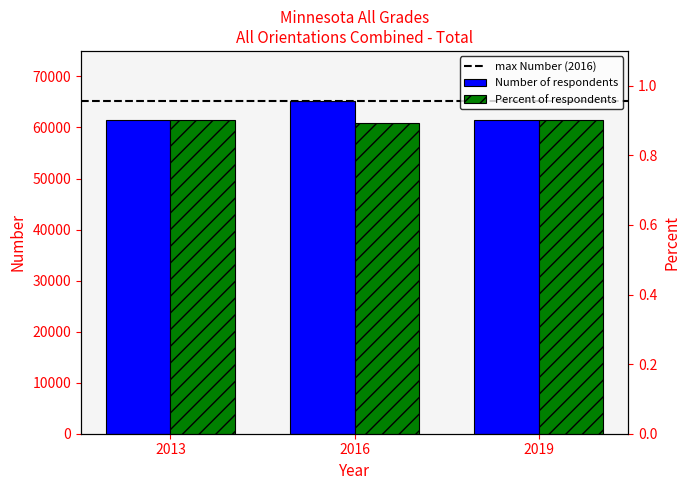

Which series has the widest spread of values?

Number